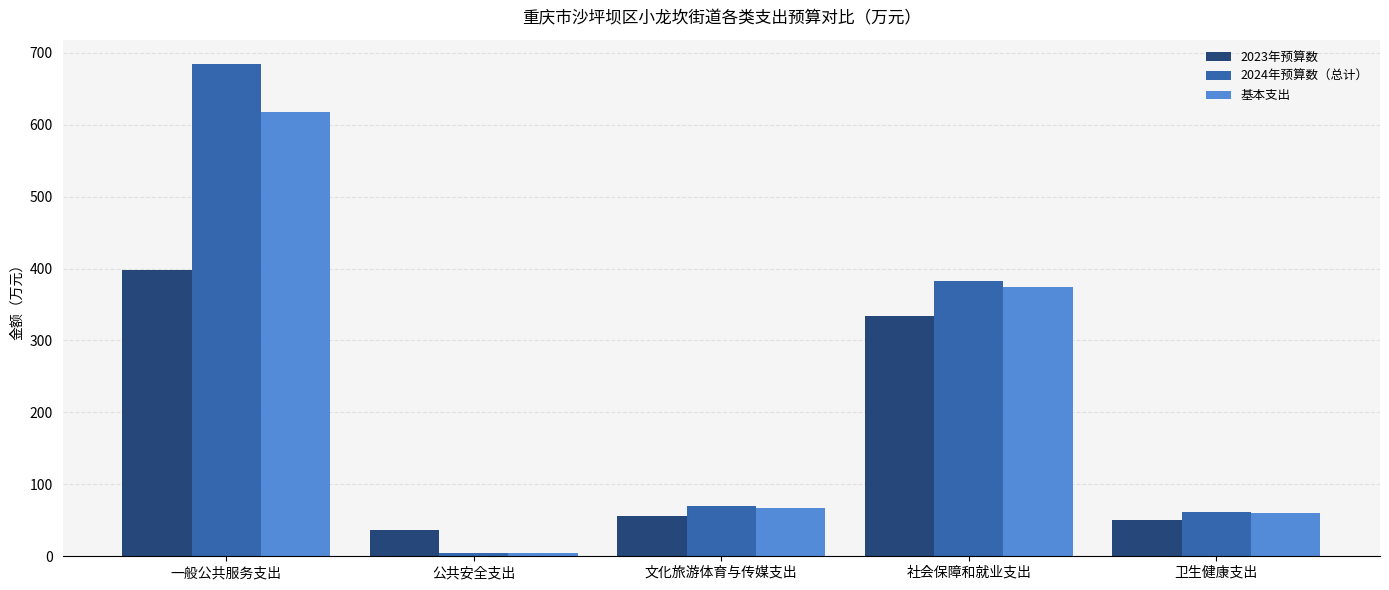

What is the average value of the 2024年预算数（总计） series?

240.4